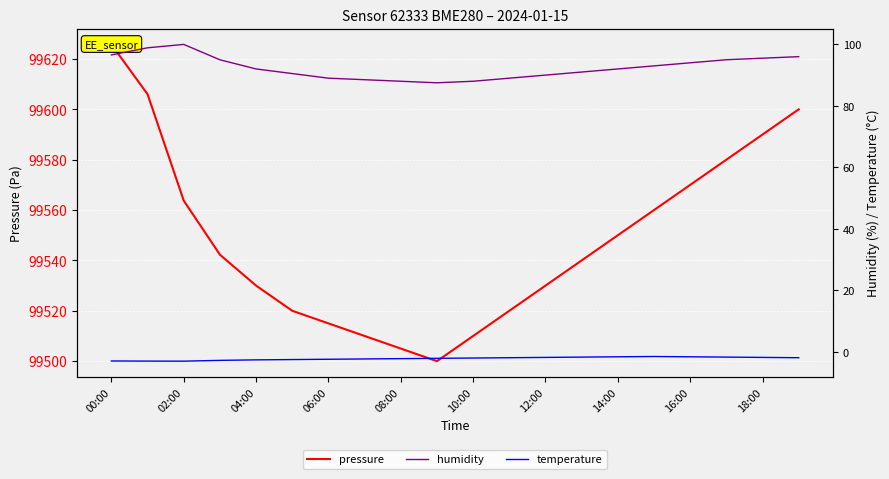

What is the minimum value shown in the chart?

-3.0